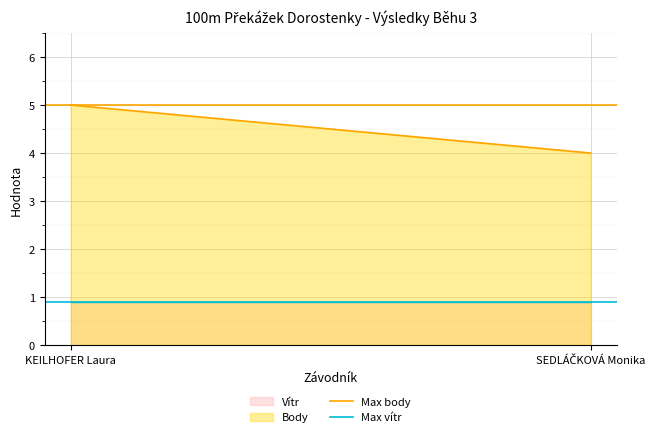

Which series has the widest spread of values?

Body